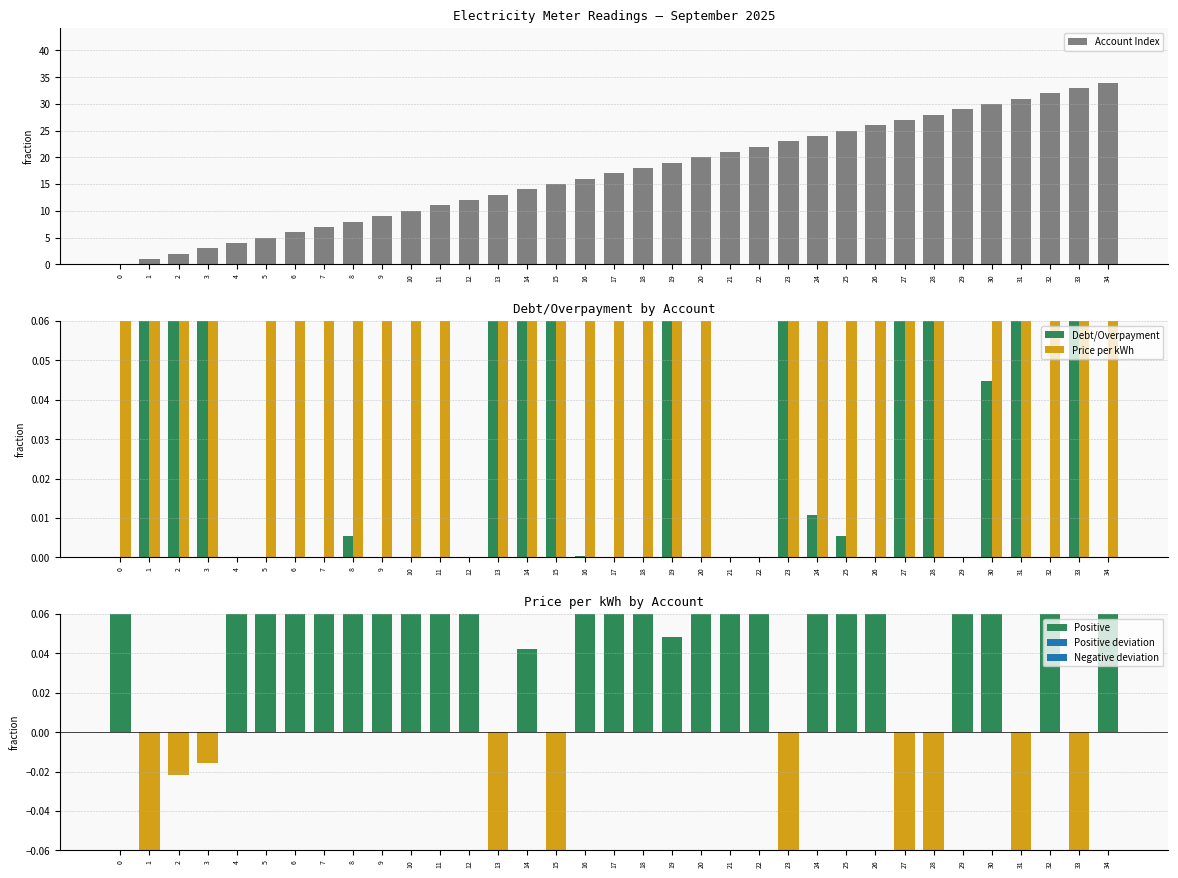

What is the average value of the Account Index series?

17